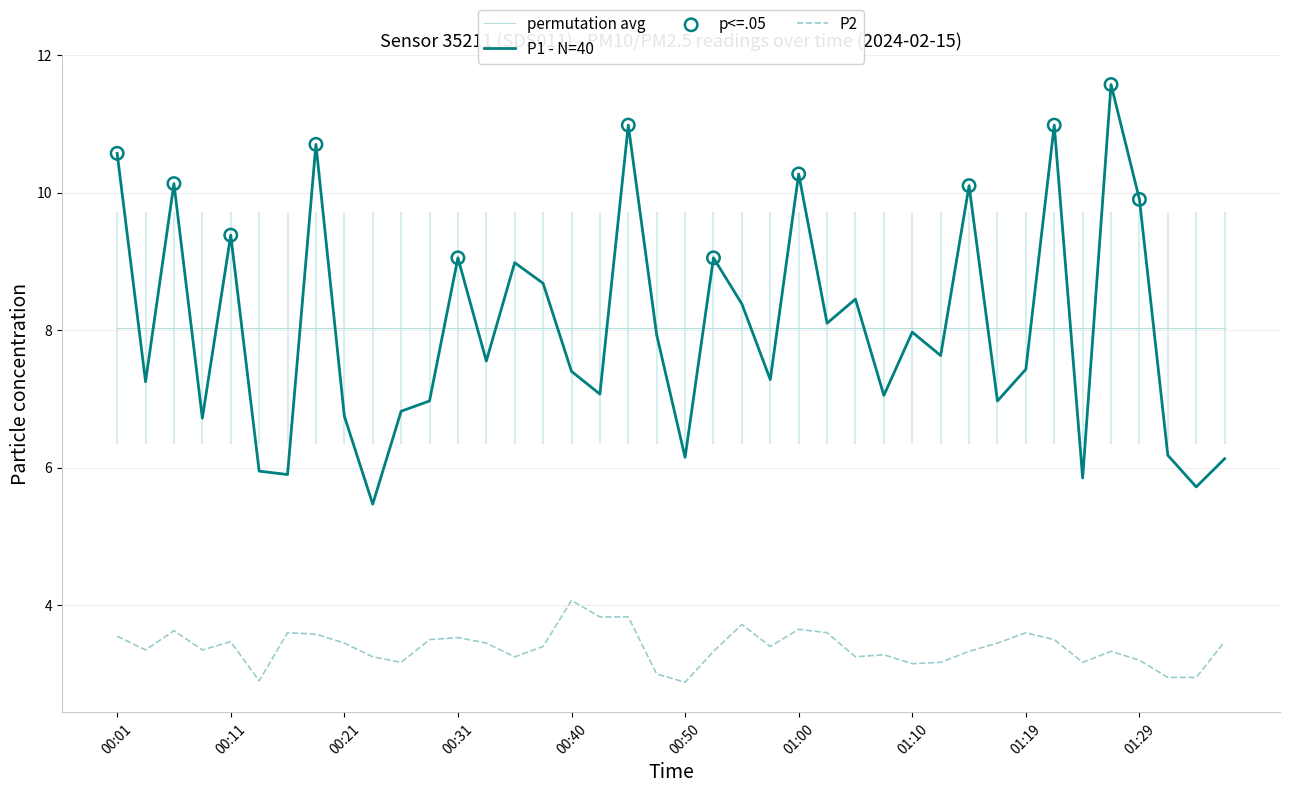

Which series contains the highest Y value?

P1